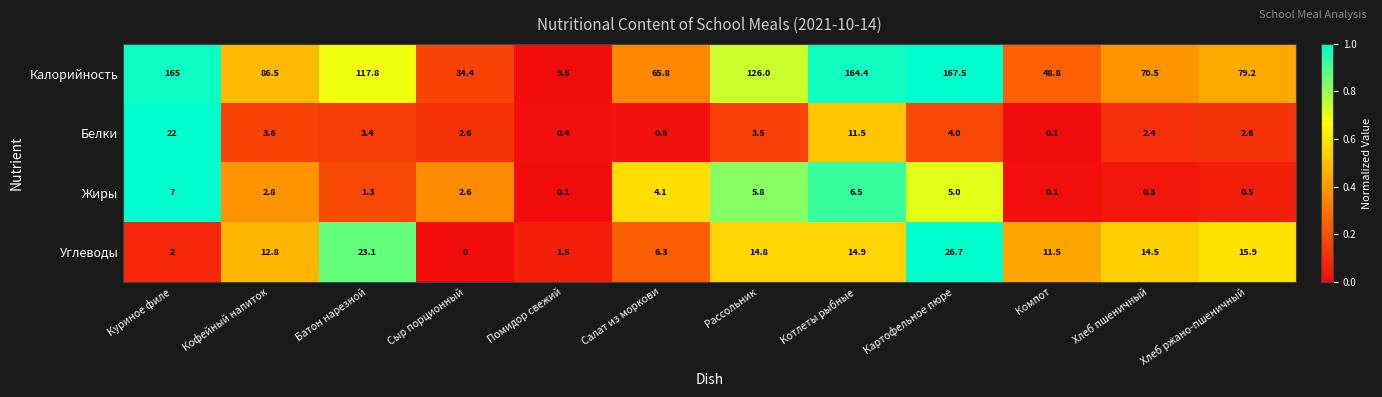

The value of Калорийность at Помидор свежий is 13.1. True or false?

False